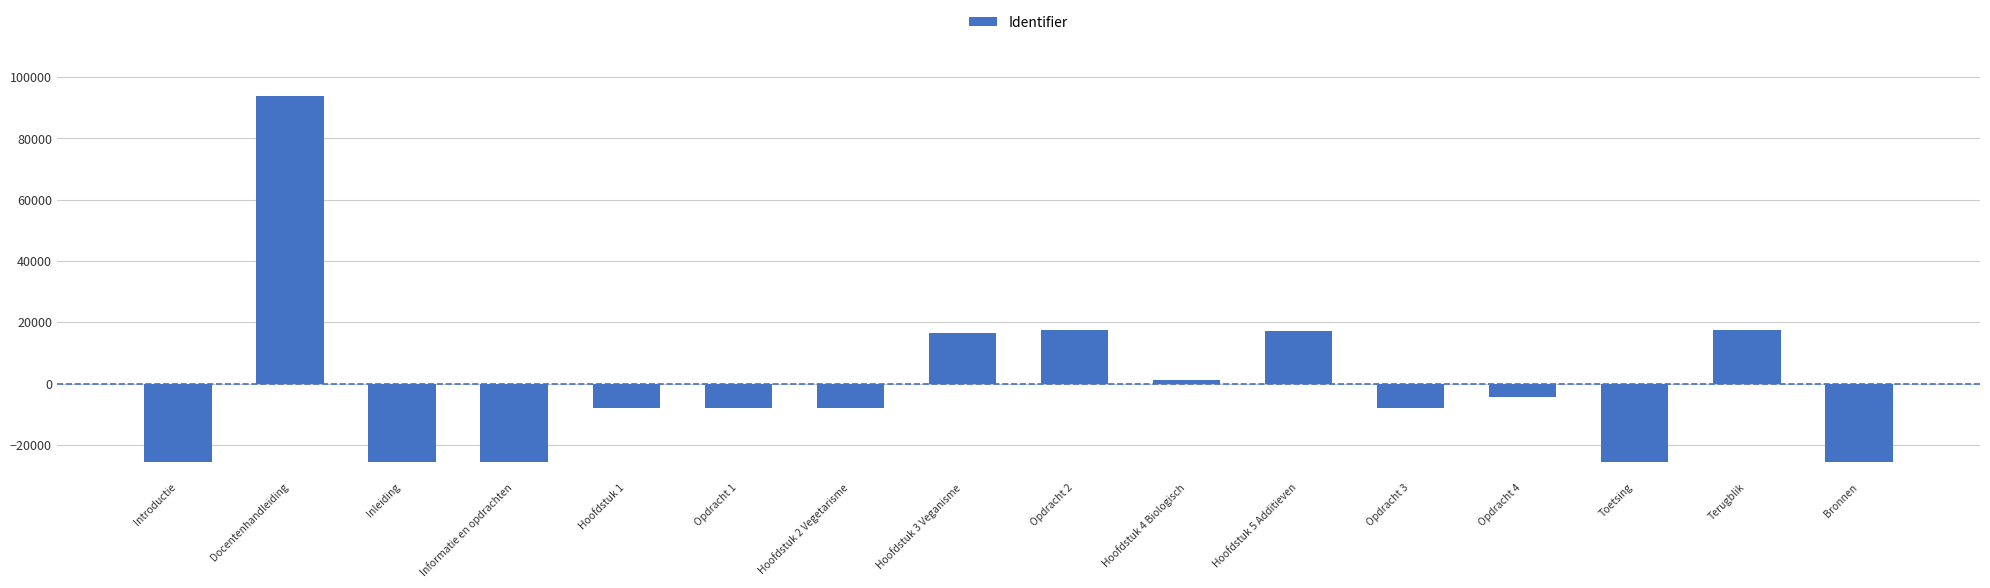

What is the value of the 15th bar from the left?

17386